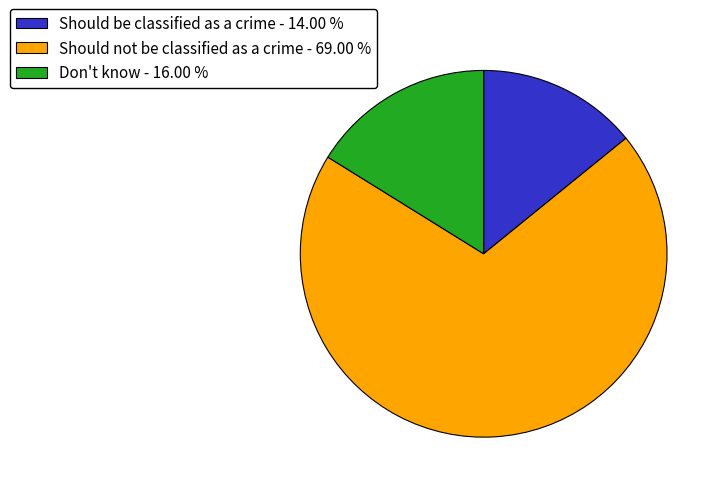

True or false: Should not be classified as a crime accounts for 84% of the total.

False